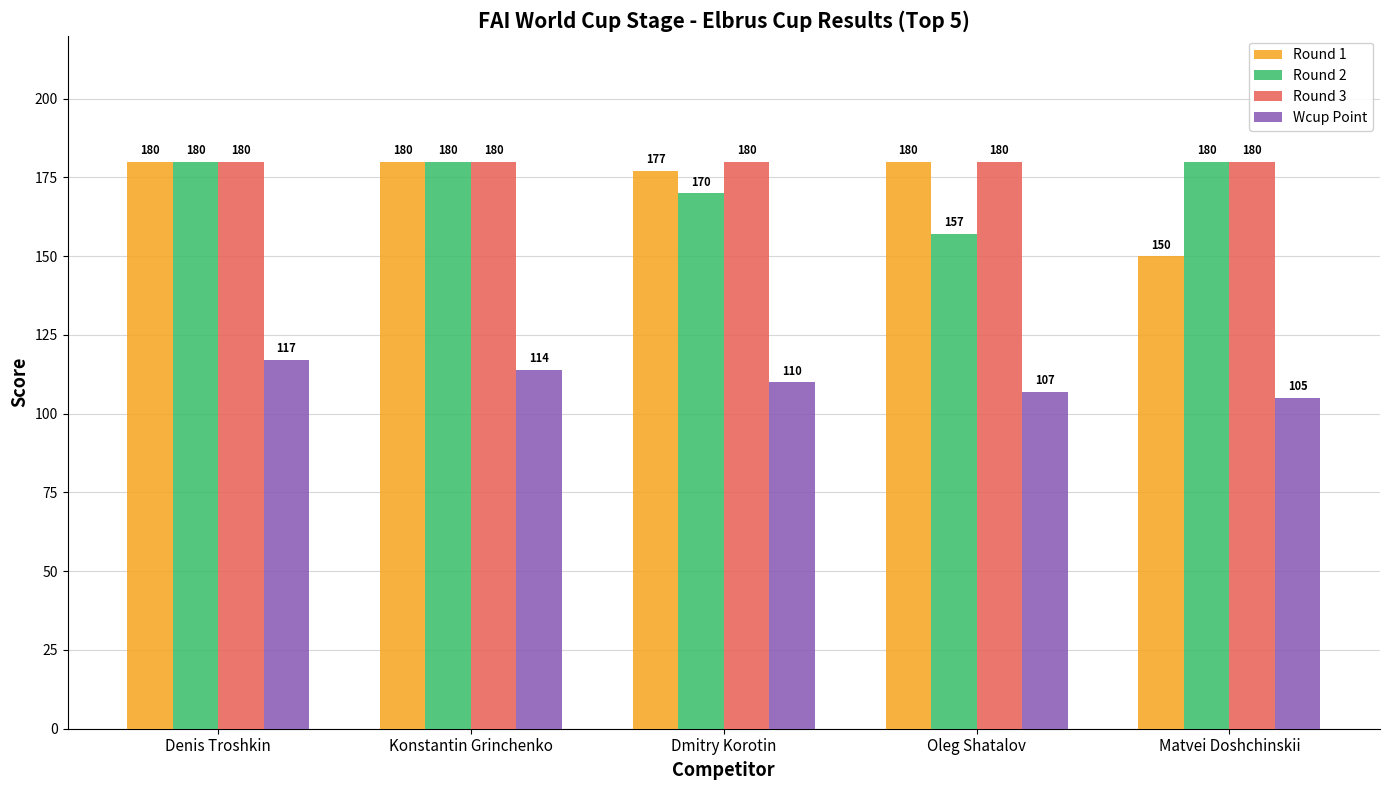

The value of Round 3 at Oleg Shatalov is 96. True or false?

False